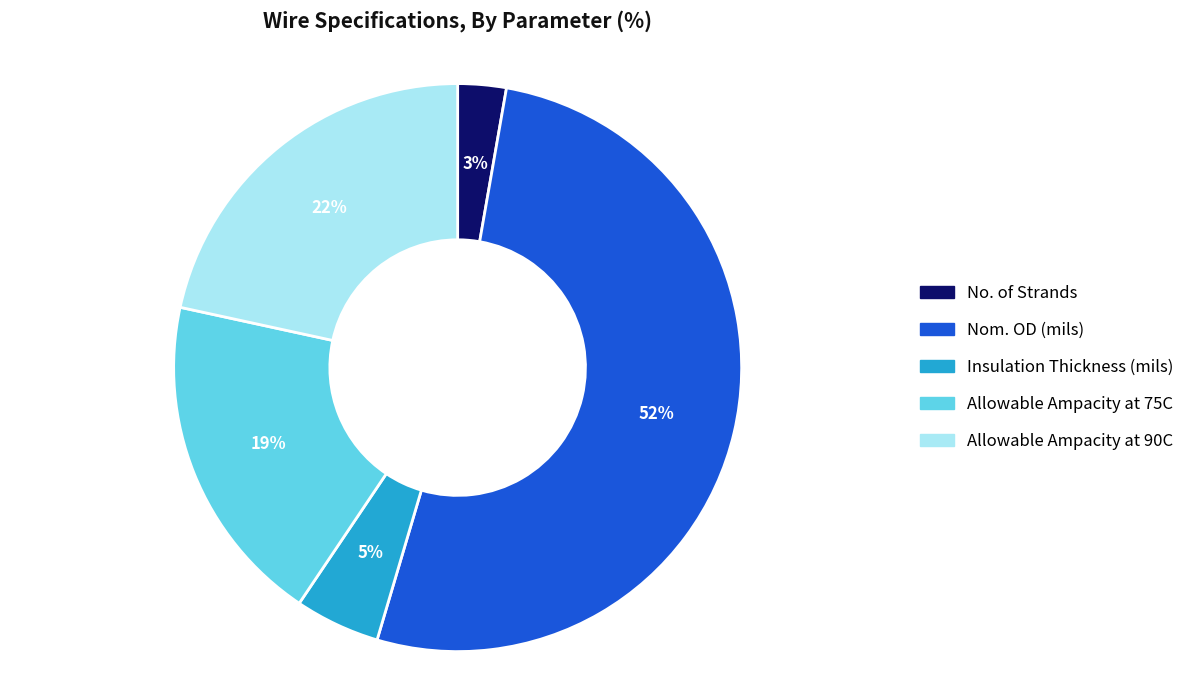

Between Insulation Thickness (mils) and Allowable Ampacity at 75C, which is larger?

Allowable Ampacity at 75C